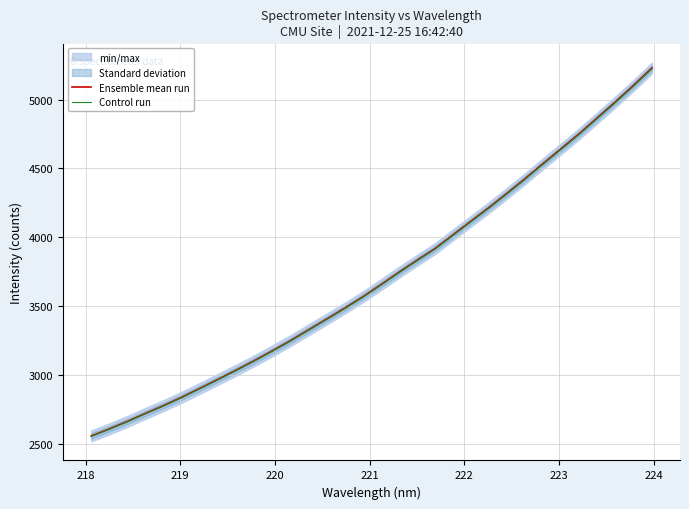

True or false: Control run has more than 0 interior local peaks.

False